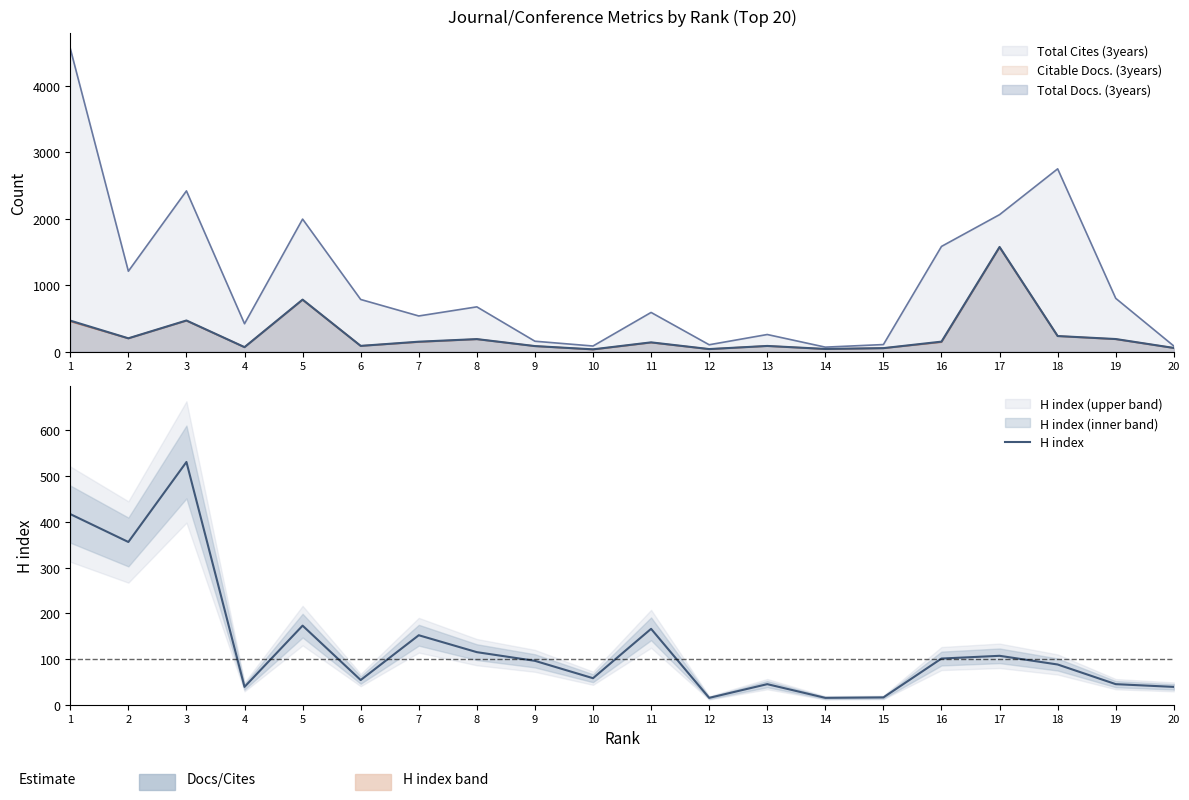

What is the sum of all values?

2628